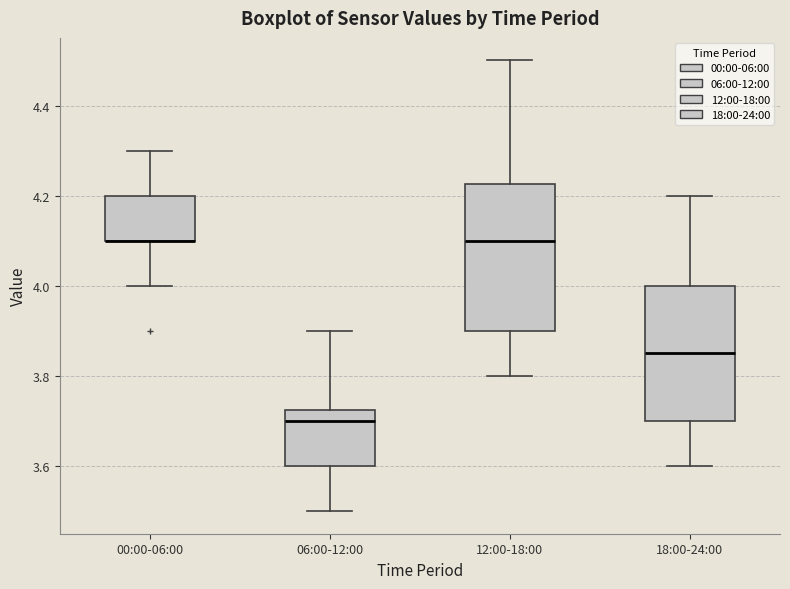

Reading left to right, read every box against the y-axis: the position of its median line, the range the box covers, and the ends of its whiskers. The values are not printed on the chart, so give them approximately, as read against the axis.

00:00-06:00: median 4.10 (drawn on the box's lower edge), box 4.10 to 4.20, whiskers 4.00 to 4.30
06:00-12:00: median 3.70, box 3.60 to 3.72, whiskers 3.50 to 3.90
12:00-18:00: median 4.10, box 3.90 to 4.22, whiskers 3.80 to 4.50
18:00-24:00: median 3.86, box 3.70 to 4.00, whiskers 3.60 to 4.20